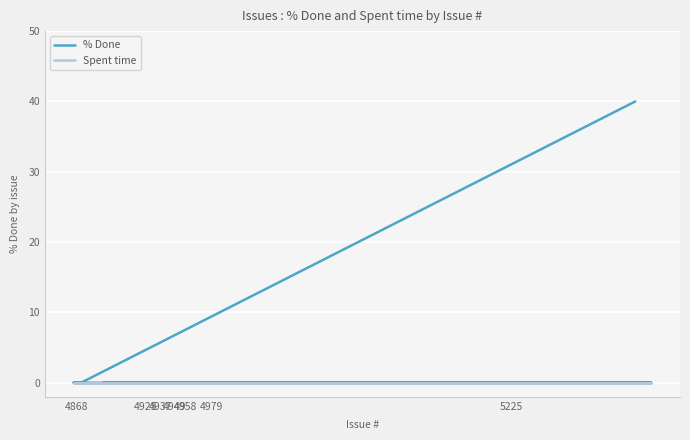

Which series has the widest spread of values?

% Done